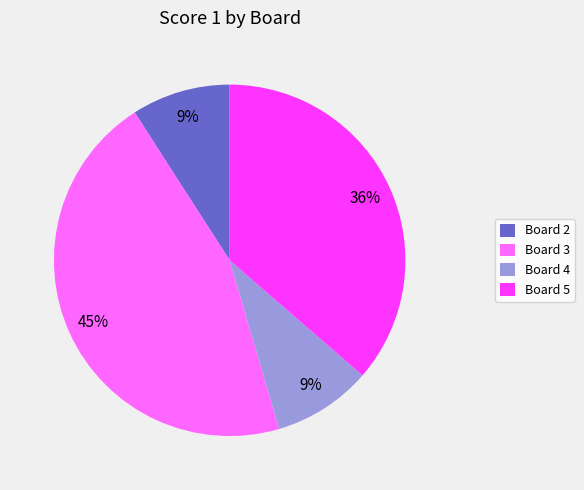

Is it true that Board 5 is 36% of the pie?

True